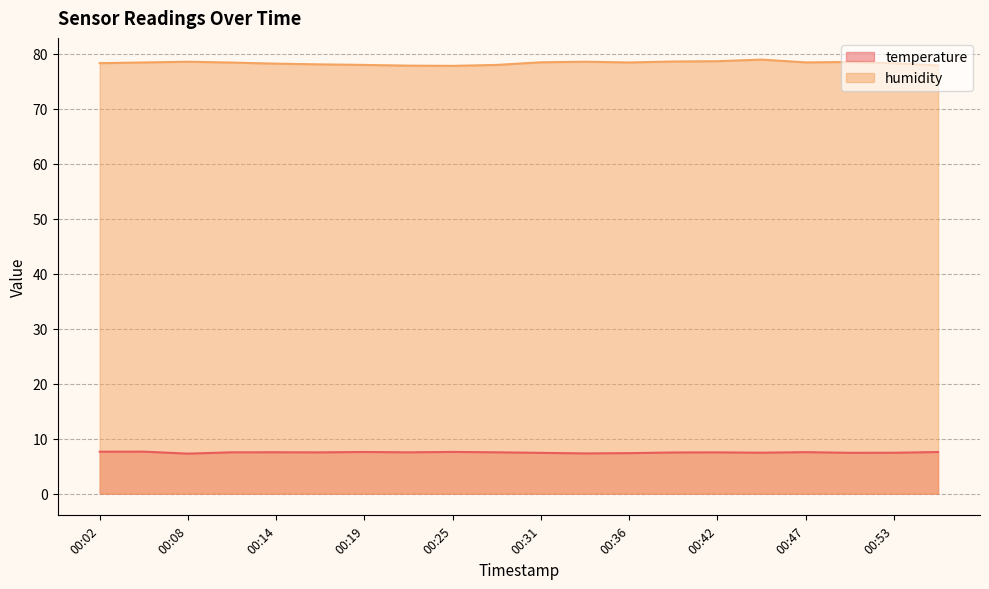

List the series in order of their peak value, highest first.

humidity, temperature